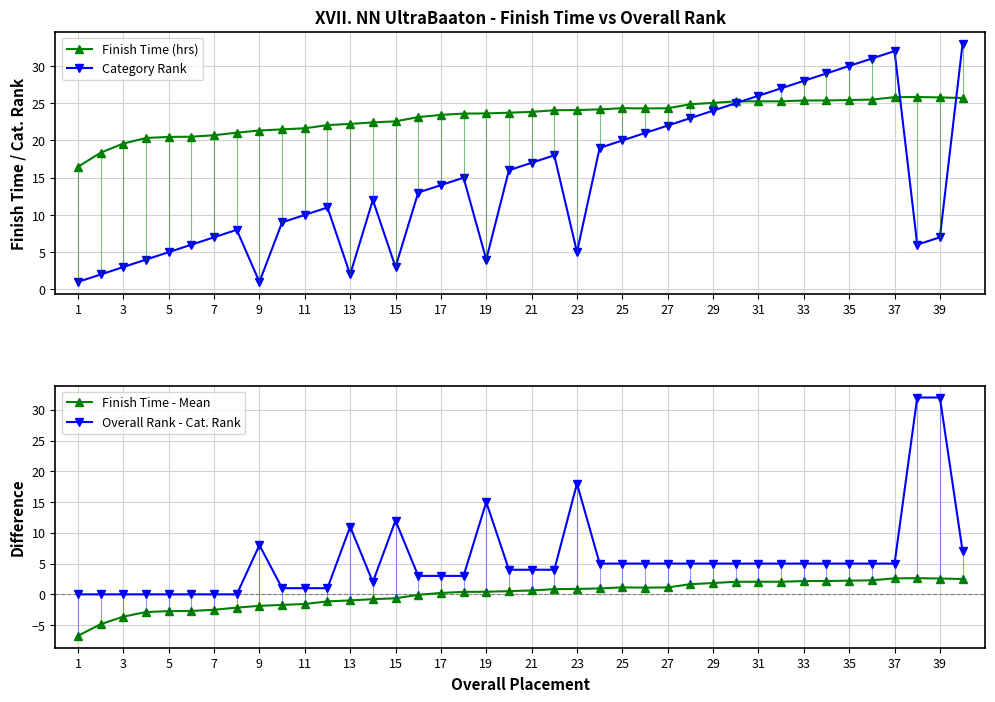

What is the spread (max minus min) of values at 35?

23.2